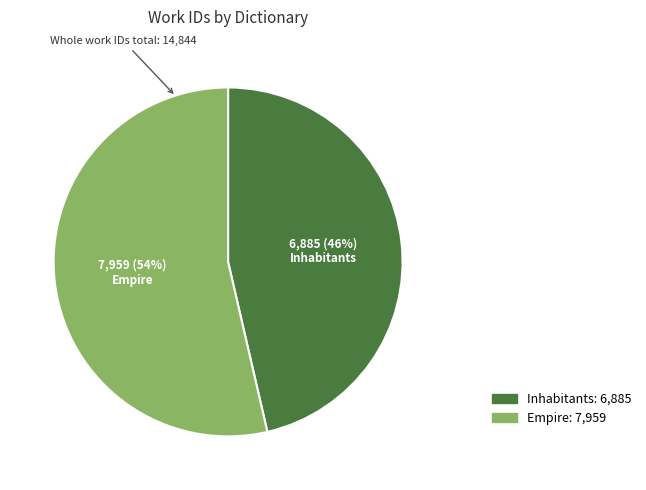

Is it true that Empire is 47% of the pie?

False